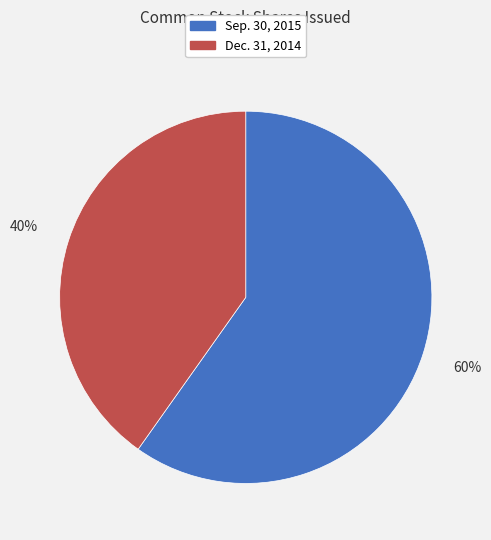

To the nearest percent, what is the difference between the largest and smallest slice percentages?

20%